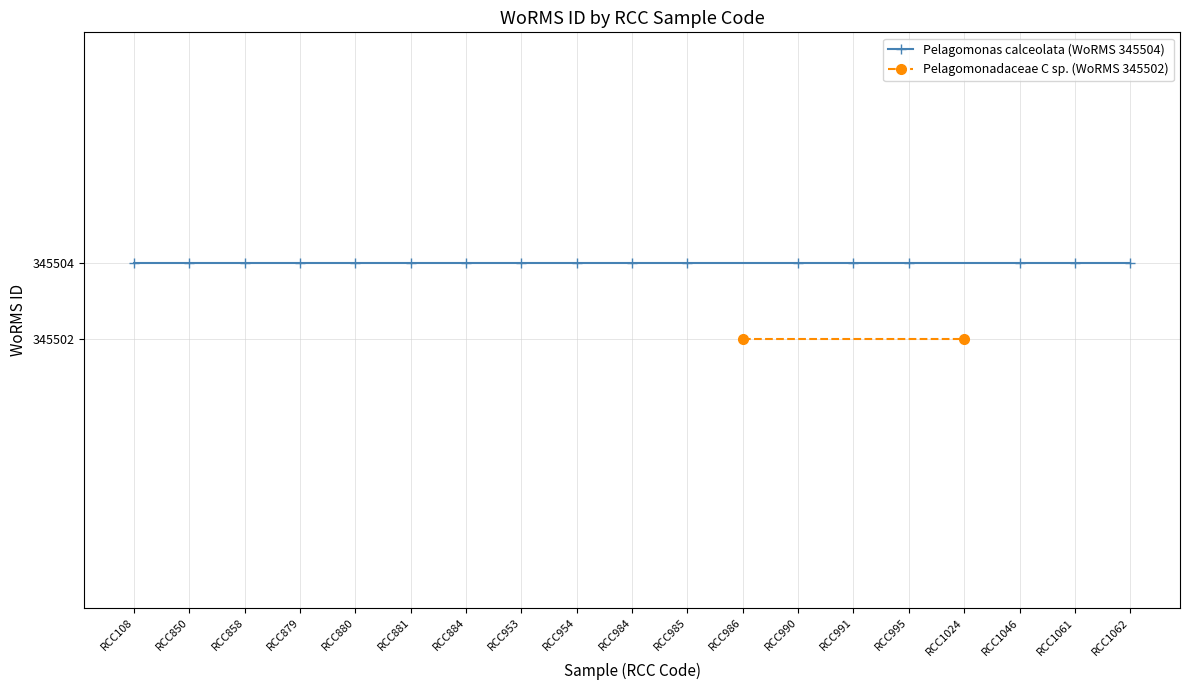

True or false: Pelagomonadaceae C sp. (WoRMS 345502) and Pelagomonas calceolata (WoRMS 345504) intersect in this chart.

False